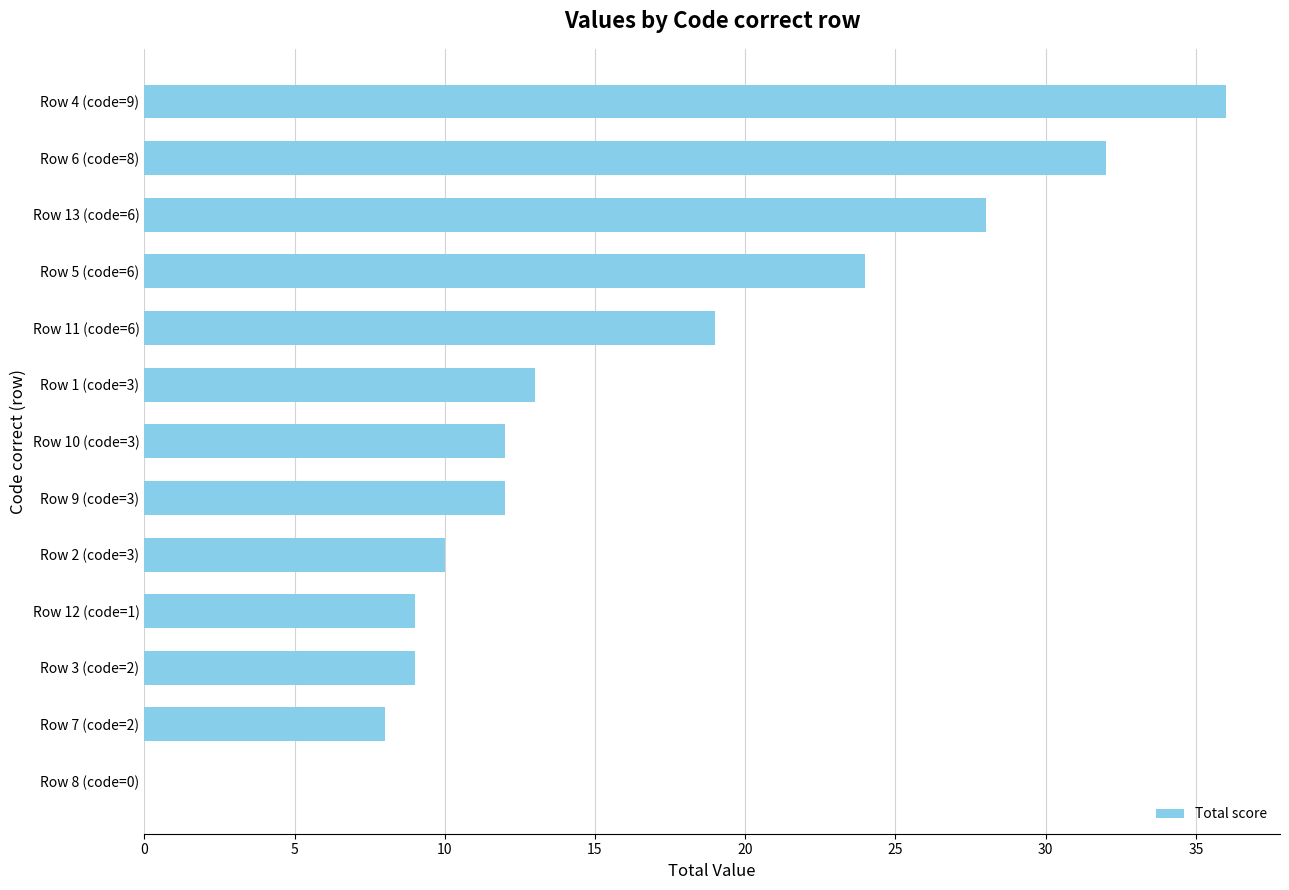

Is it true that the value at Row 10 (code=3) is 6?

False